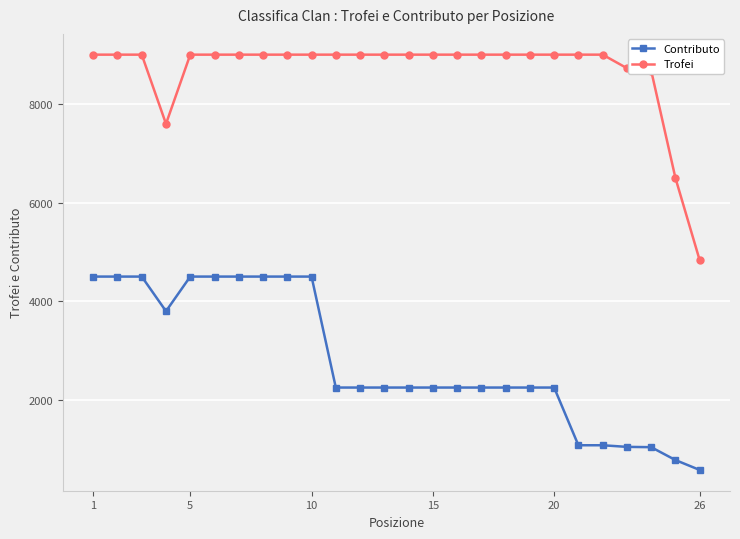

What is the difference between the maximum and minimum values in the Trofei series?

4168